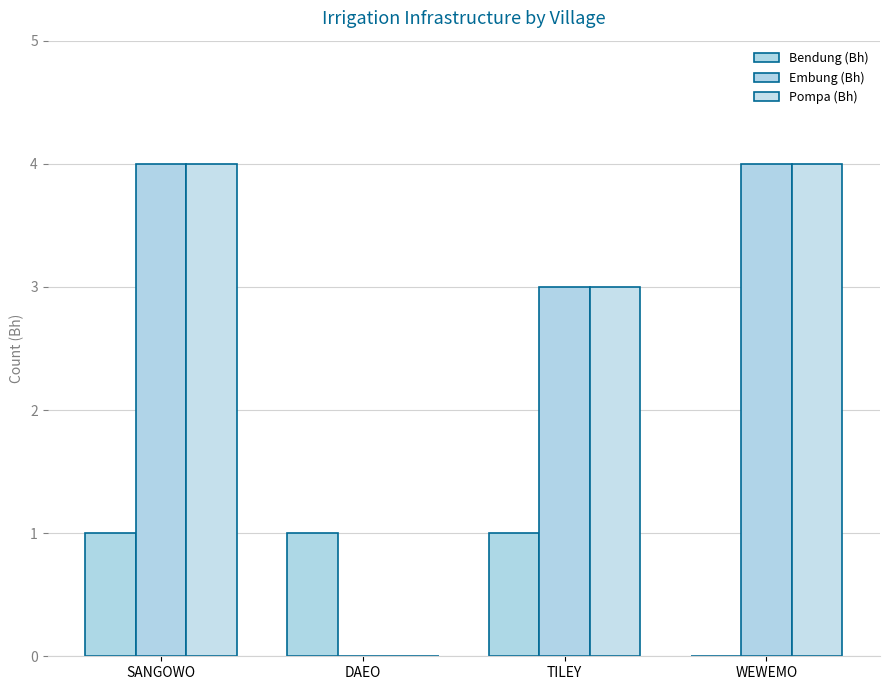

What is the sum of the Pompa (Bh) values at TILEY and DAEO?

3